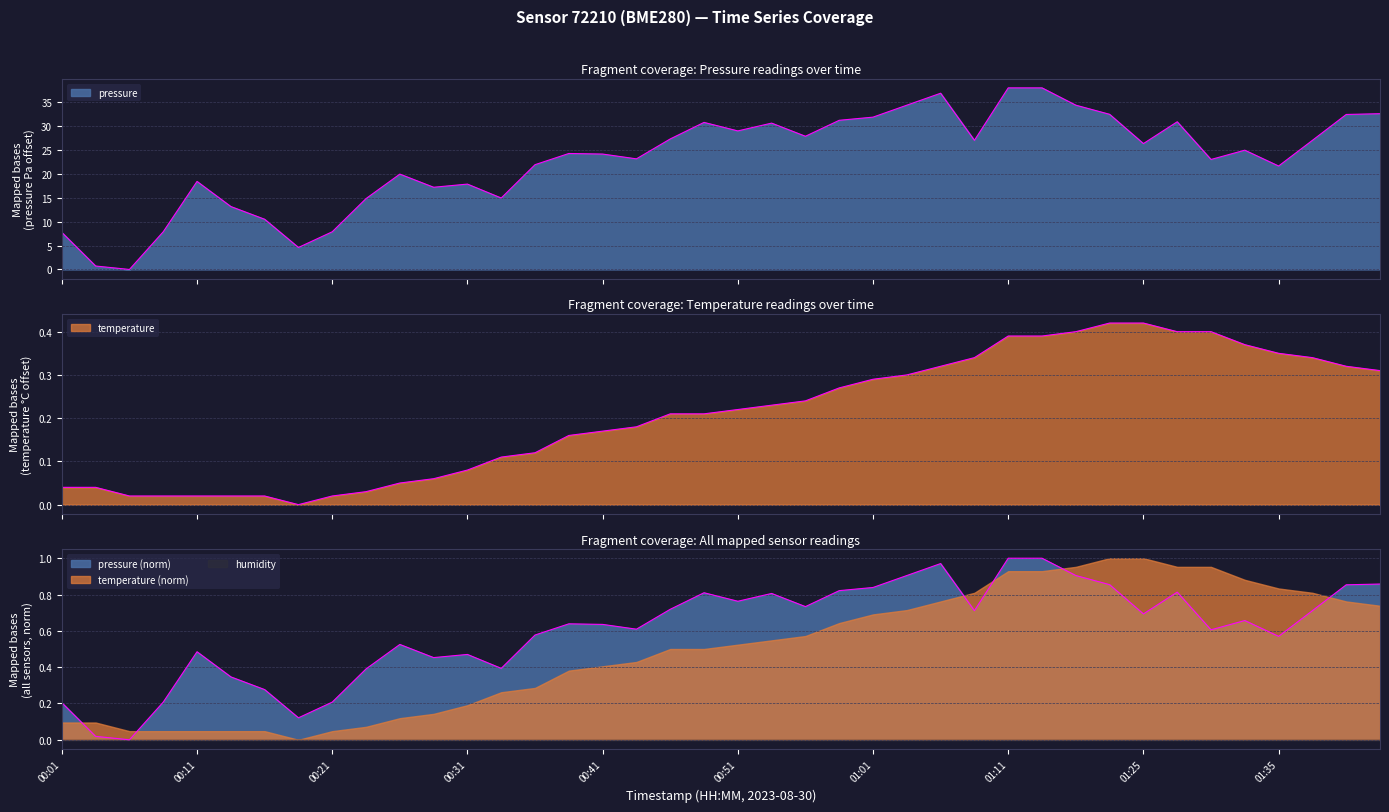

True or false: pressure has a value of 0.5 at 00:11.

True